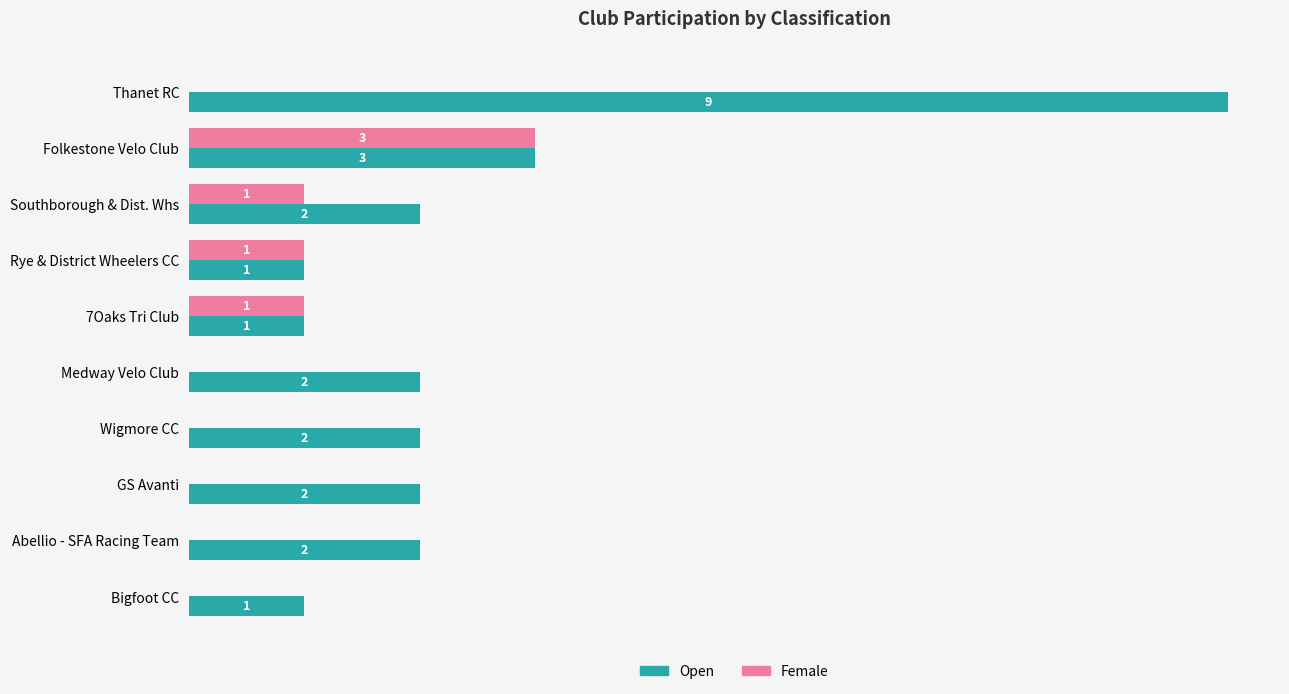

Which label corresponds to the largest value in the chart?

Thanet RC